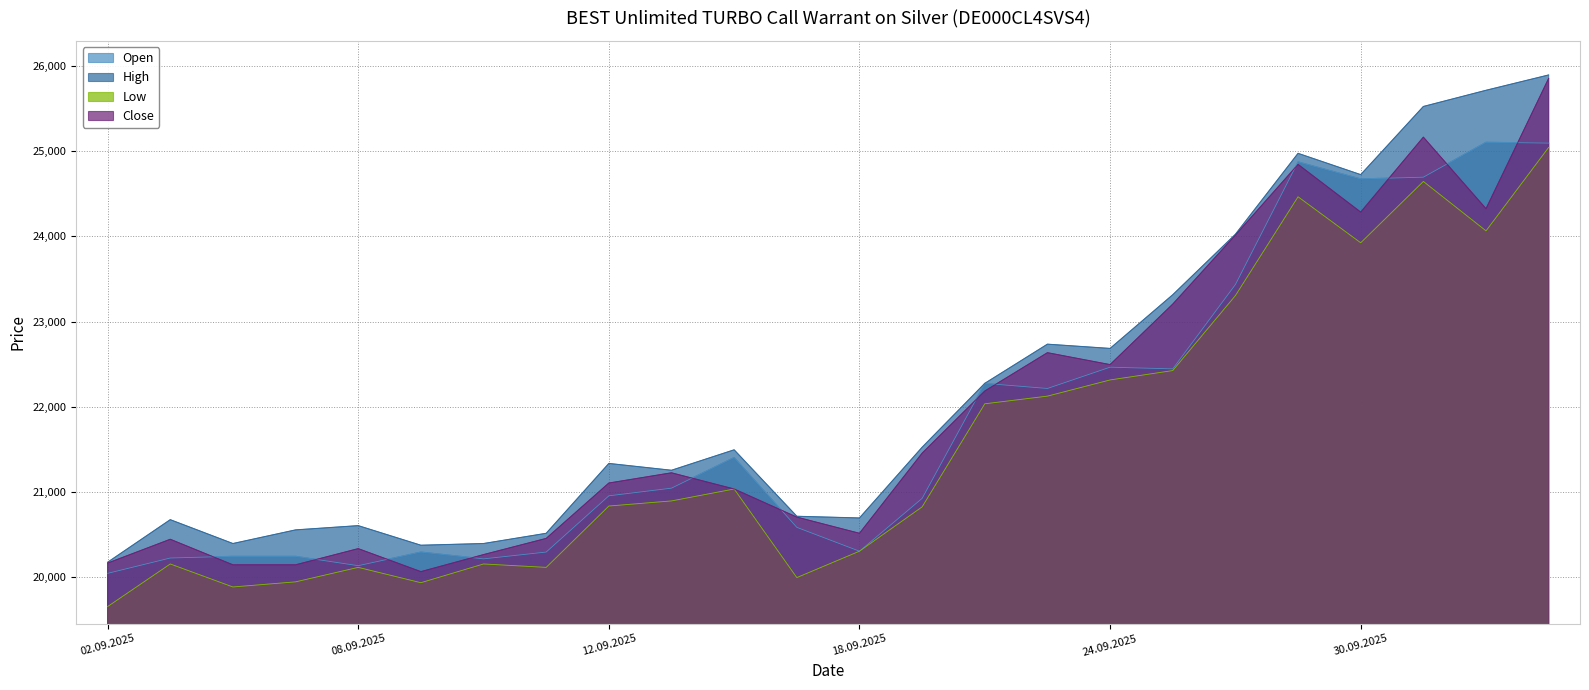

Which category has the lowest value across all series?

02.09.2025